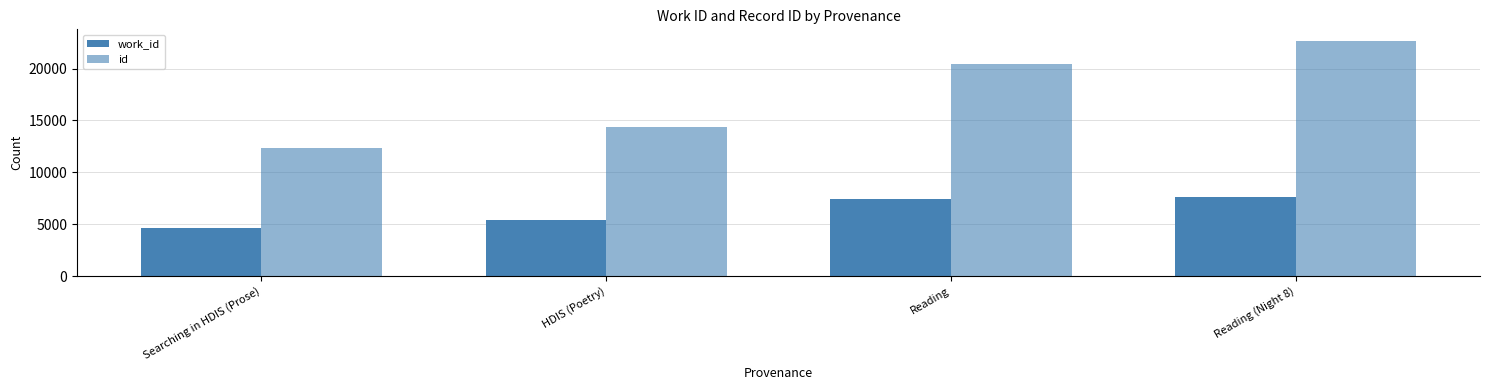

What is the total value across all series at HDIS (Poetry)?

19754